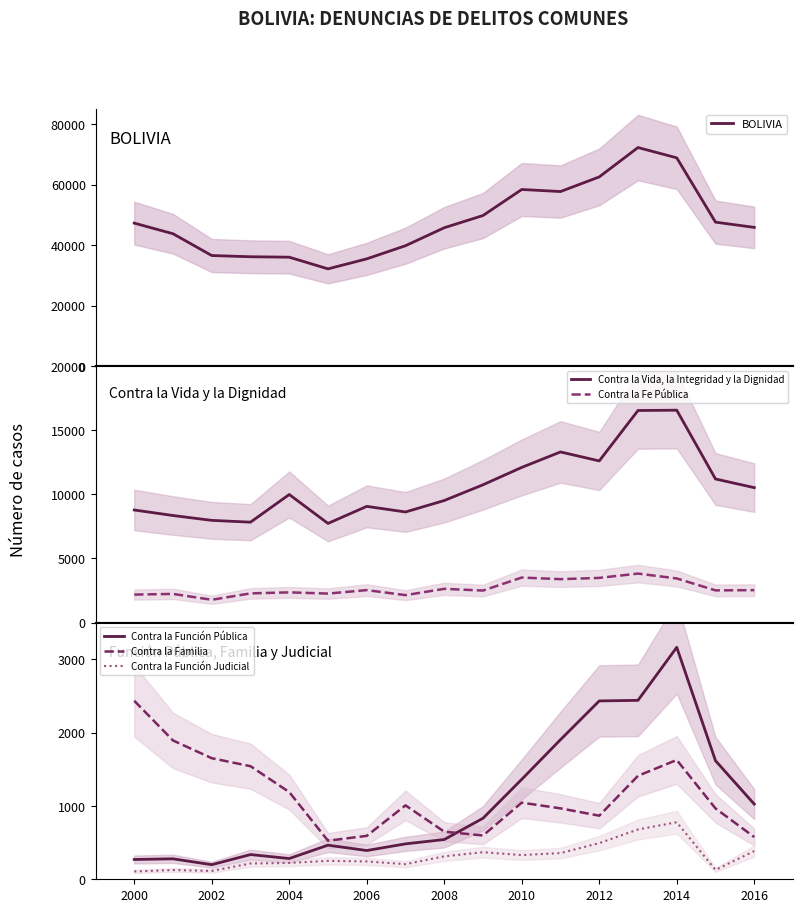

Is it true that Contra la Familia equals 1105 at 2014?

False